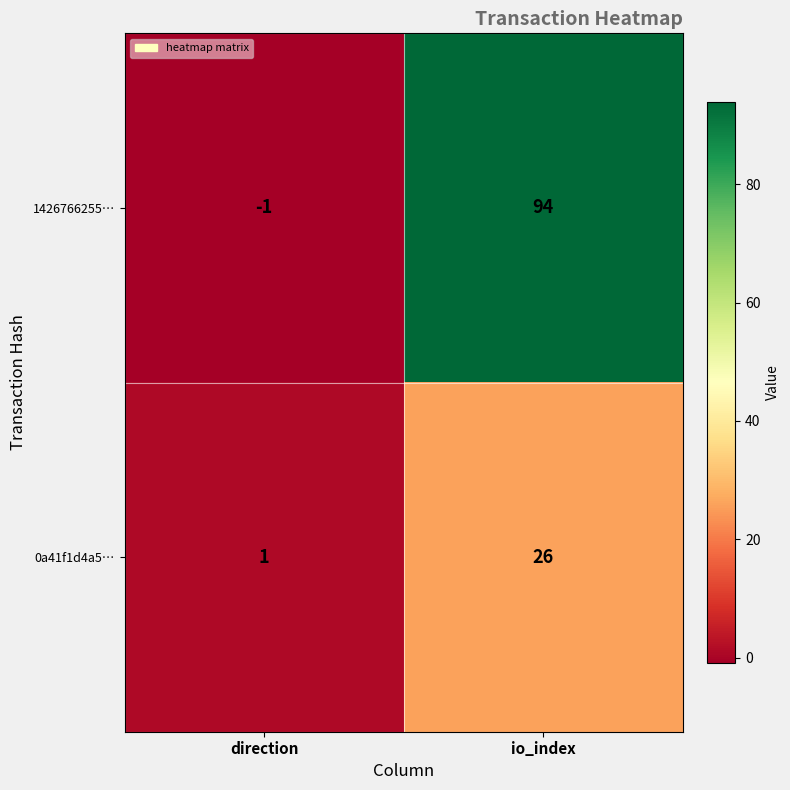

At which category does the chart reach its peak across all series?

io_index